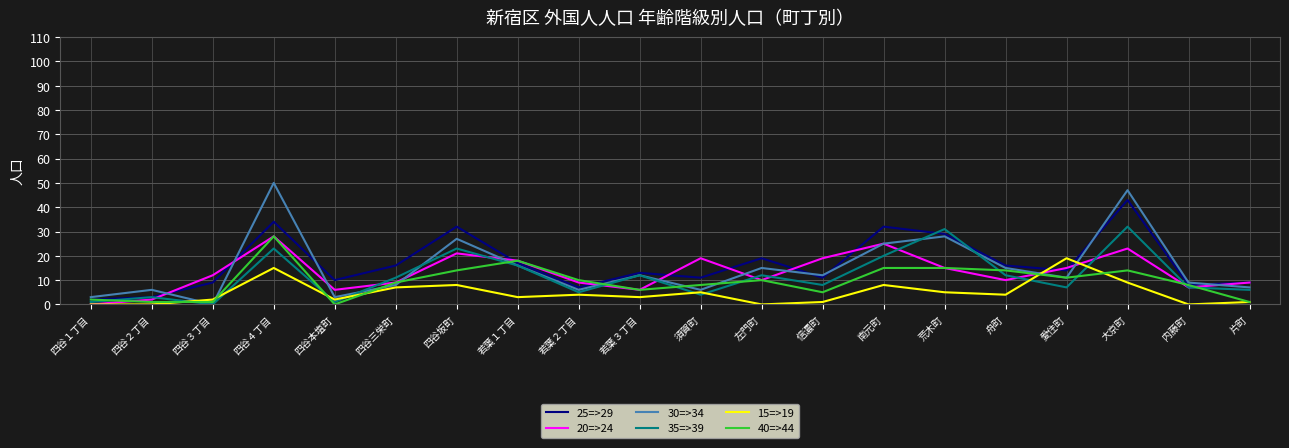

What is the total value across all series at 愛住町?

77